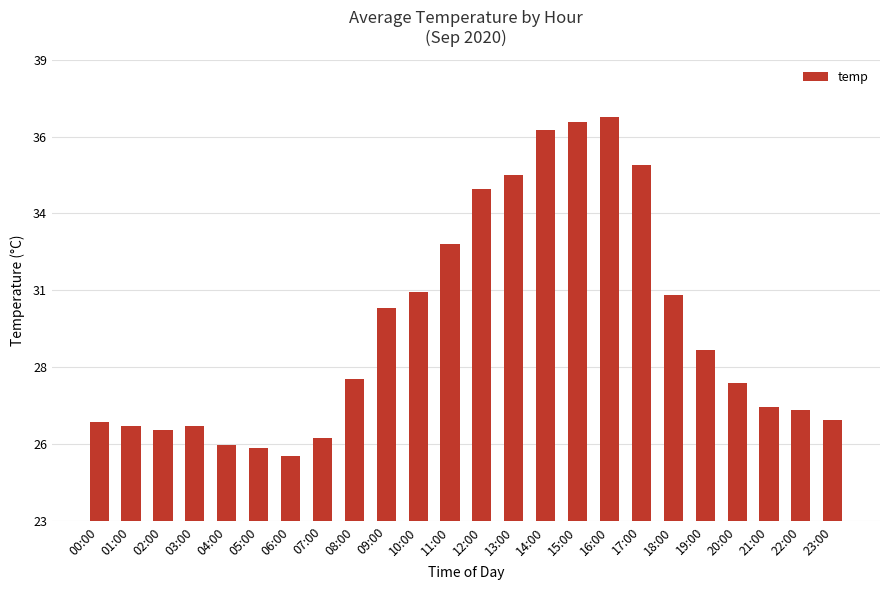

What is the maximum value shown in the chart?

37.0